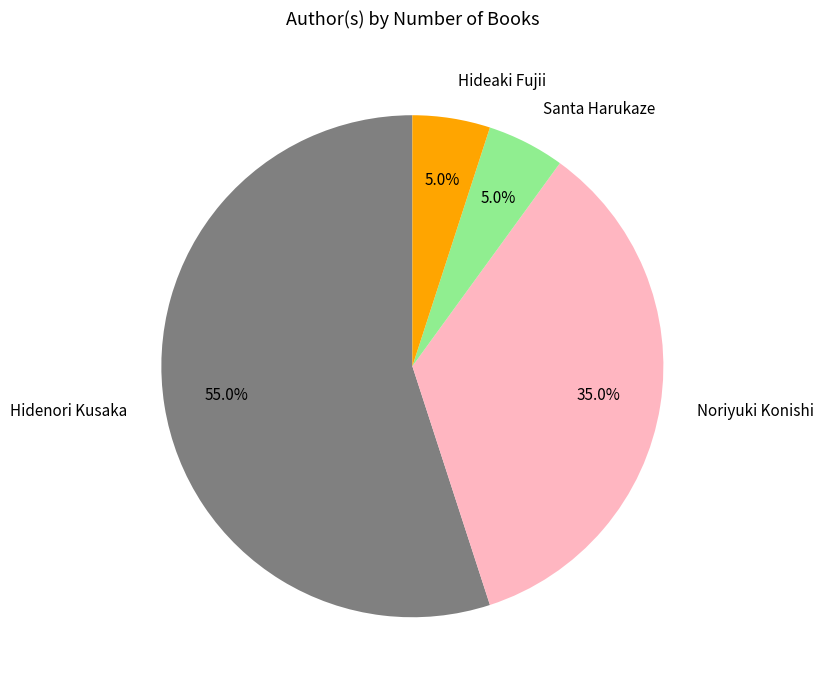

To the nearest percent, what is the combined percentage of Noriyuki Konishi and Santa Harukaze?

40%